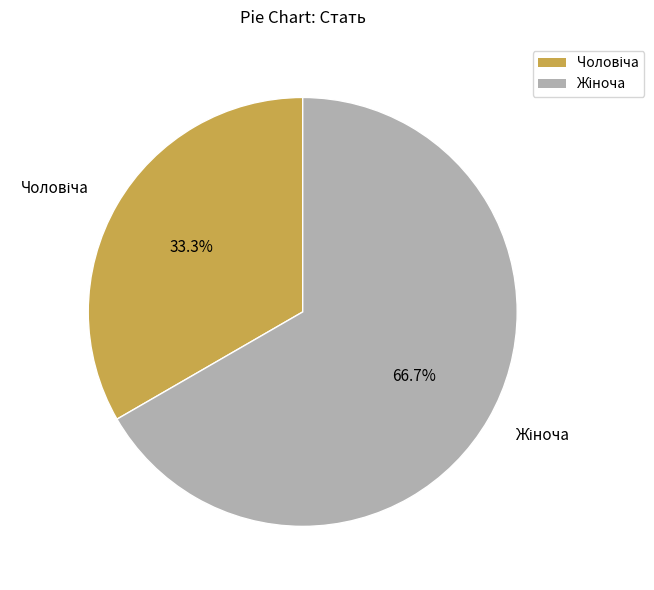

Count the number of slices in the pie.

2